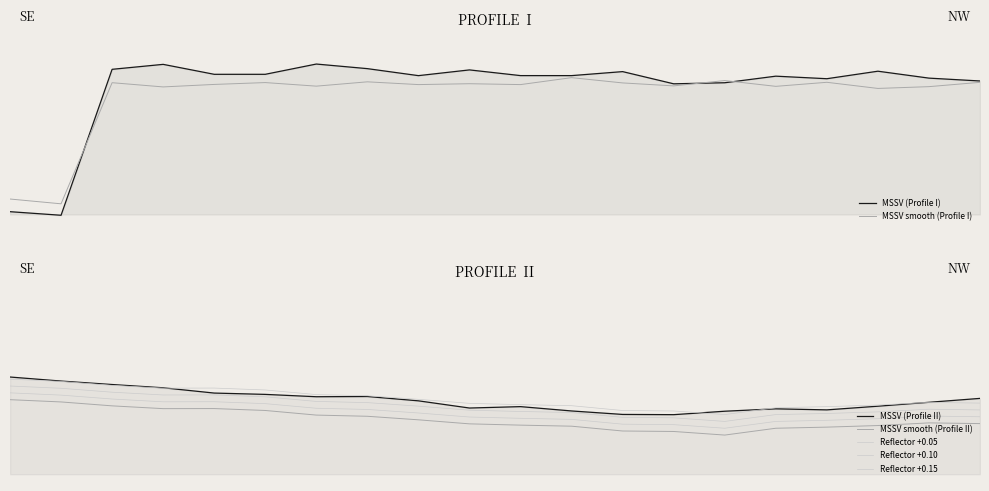

How many interior local peaks (higher than both neighbors) does the data have?

7